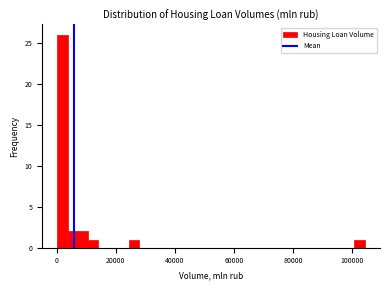

Read against the x-axis, roughly where is the centre of the tallest bar?

2000